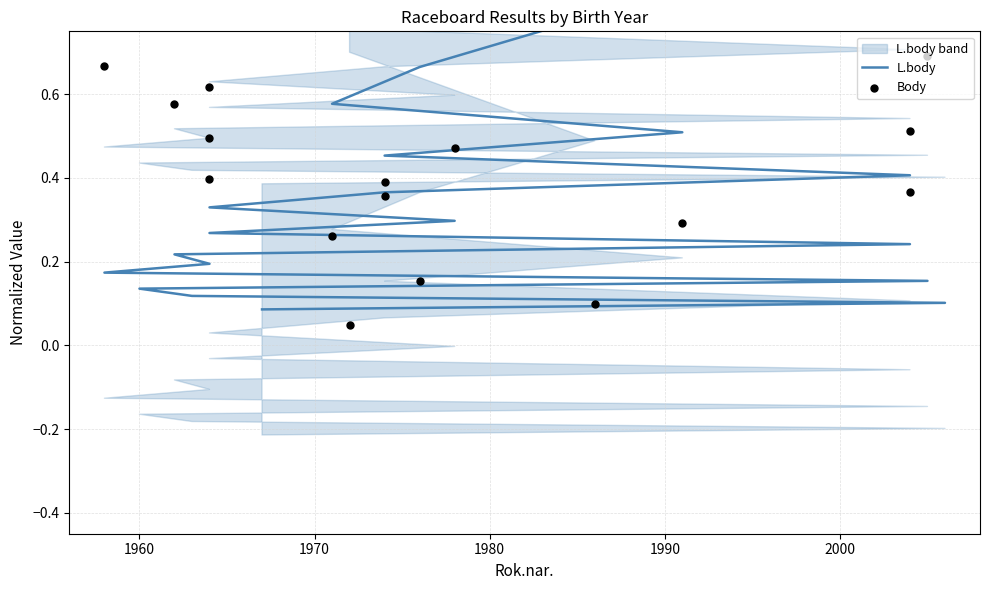

Is the value of Body at 17 greater than the value of L.body at 1970?

Yes